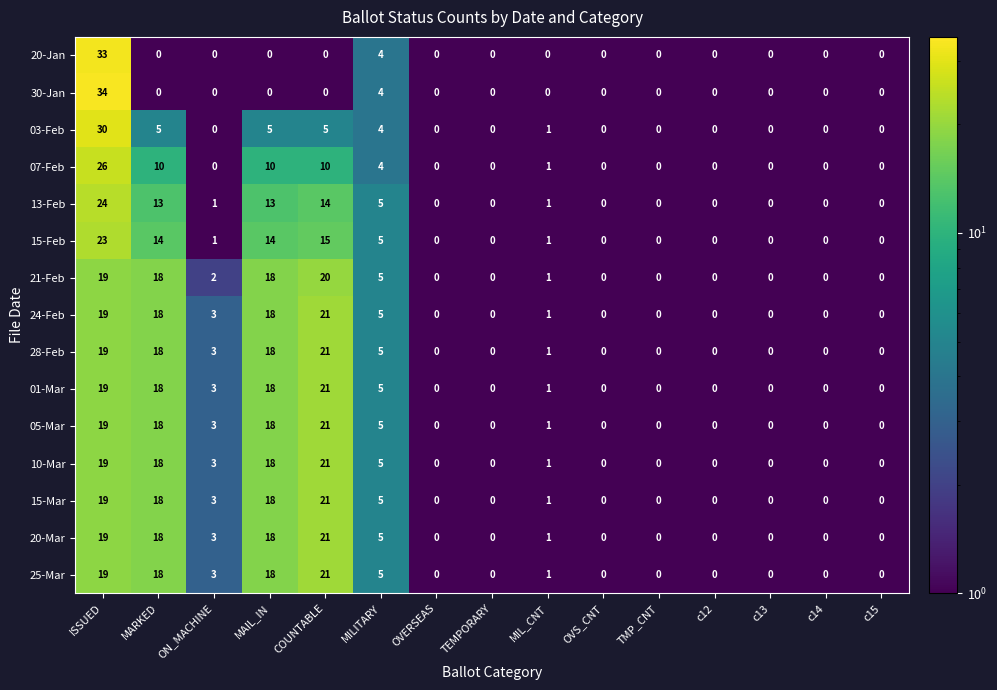

Which series changed the most between ISSUED and c12?

30-Jan